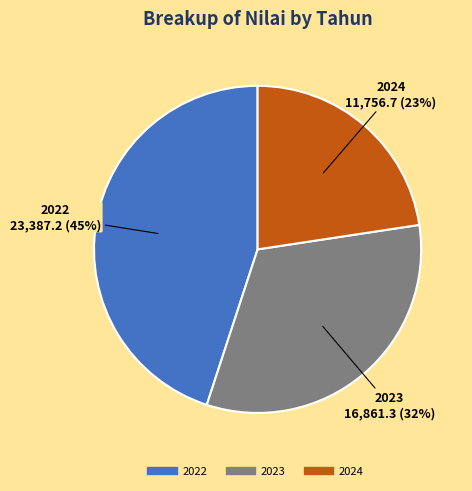

To the nearest percent, what is the difference between the largest and smallest slice percentages?

22%